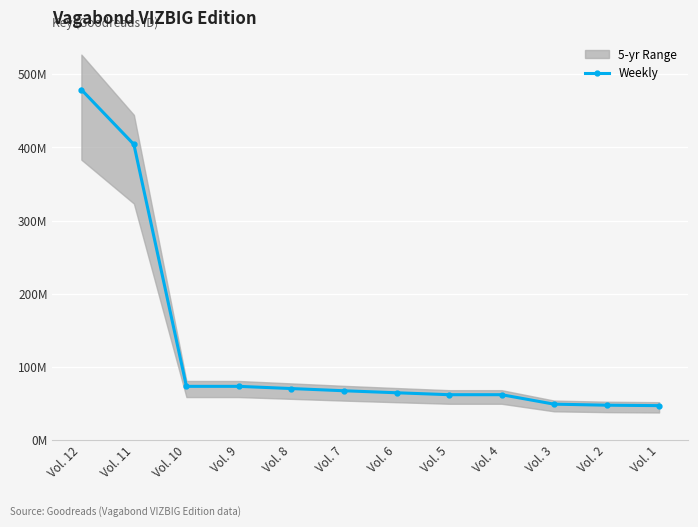

What is the change in value from Vol. 11 to Vol. 6?

-339515417